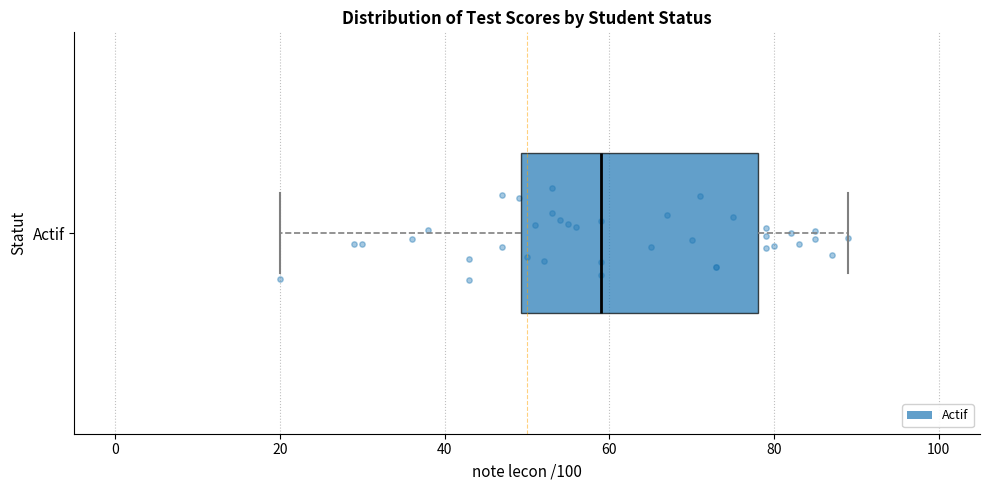

Read this box plot against the x-axis: the position of the median line, the range covered by the box, and the ends of both whiskers. The values are not printed on the chart, so give them approximately, as read against the axis.

median 60, box 50 to 78, whiskers 20 to 90